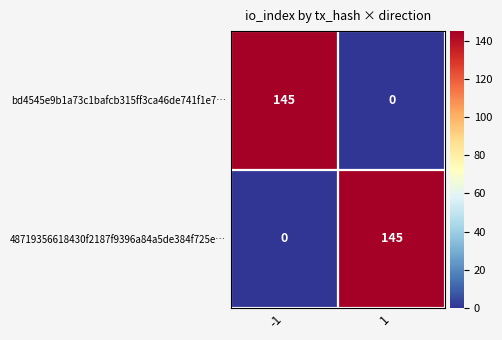

What is the spread (max minus min) of values at 1?

145